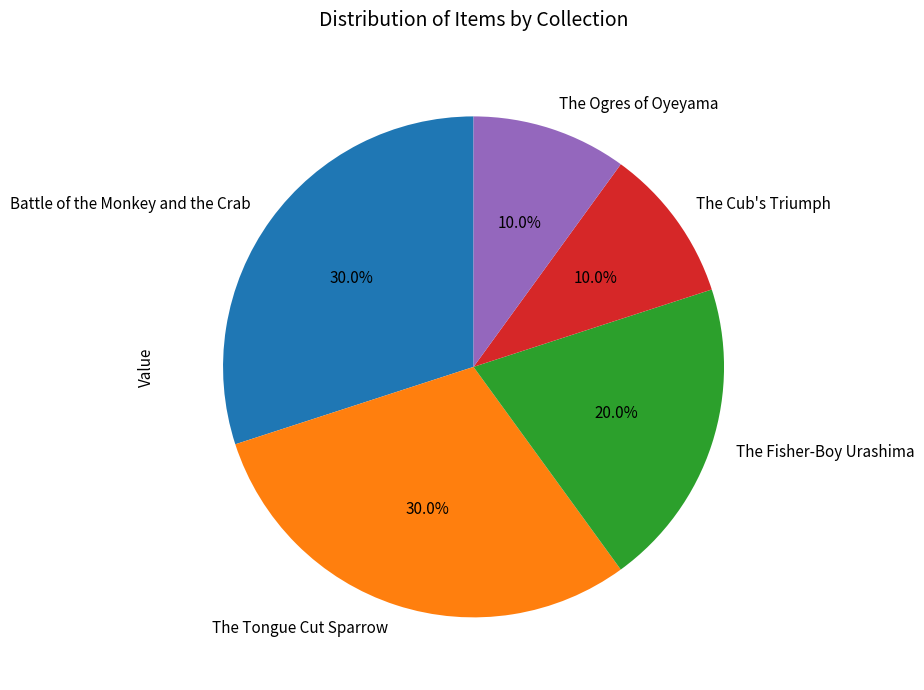

How many slices are in this pie chart?

5